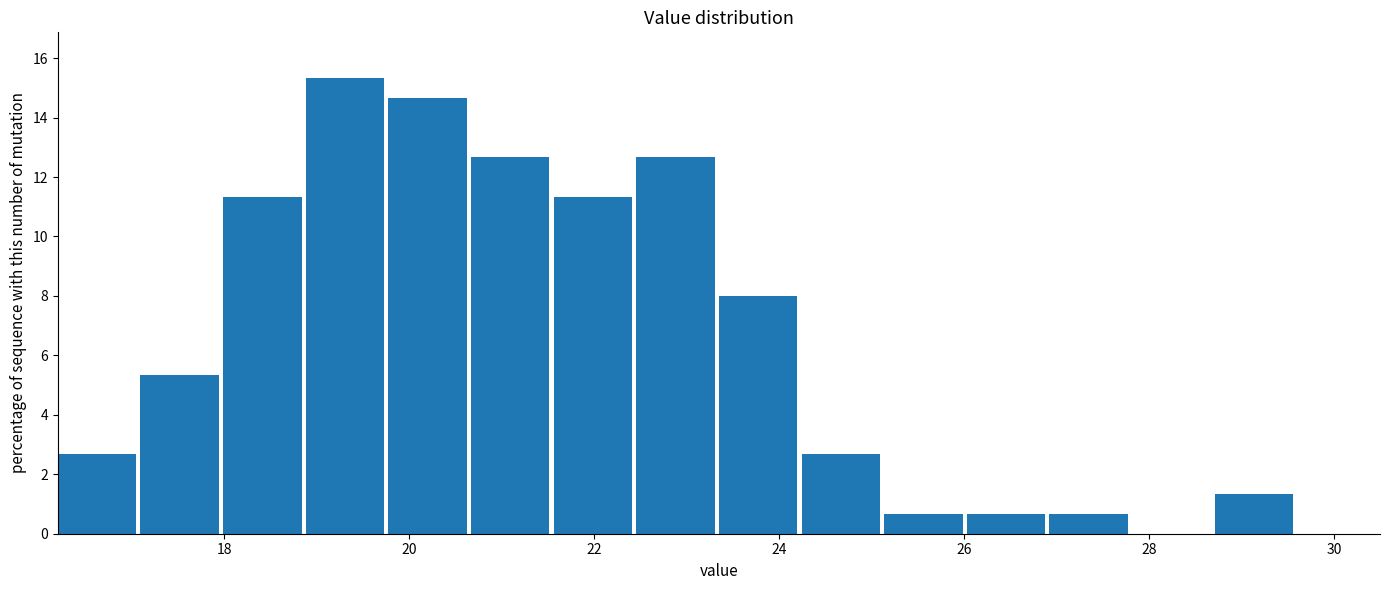

Reading left to right, list every bar in this chart as the range it spans on the x-axis followed by its height. Neither the bar edges nor the heights are printed on the chart, so give them approximately, as read against the axes.

16.2 to 17.0: 2.6
17.0 to 18.0: 5.4
18.0 to 18.8: 11.4
18.8 to 19.8: 15.4
19.8 to 20.6: 14.6
20.6 to 21.6: 12.6
21.6 to 22.4: 11.4
22.4 to 23.4: 12.6
23.4 to 24.2: 8.0
24.2 to 25.2: 2.6
25.2 to 26.0: 0.6
26.0 to 27.0: 0.6
27.0 to 27.8: 0.6
27.8 to 28.8: 0
28.8 to 29.6: 1.4